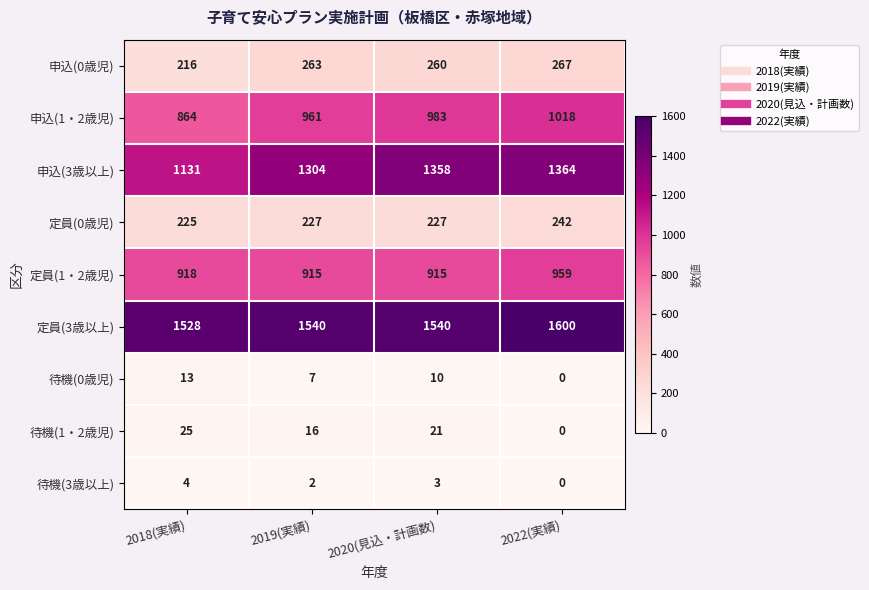

What is the sum of all 申込(3歳以上) values?

5157